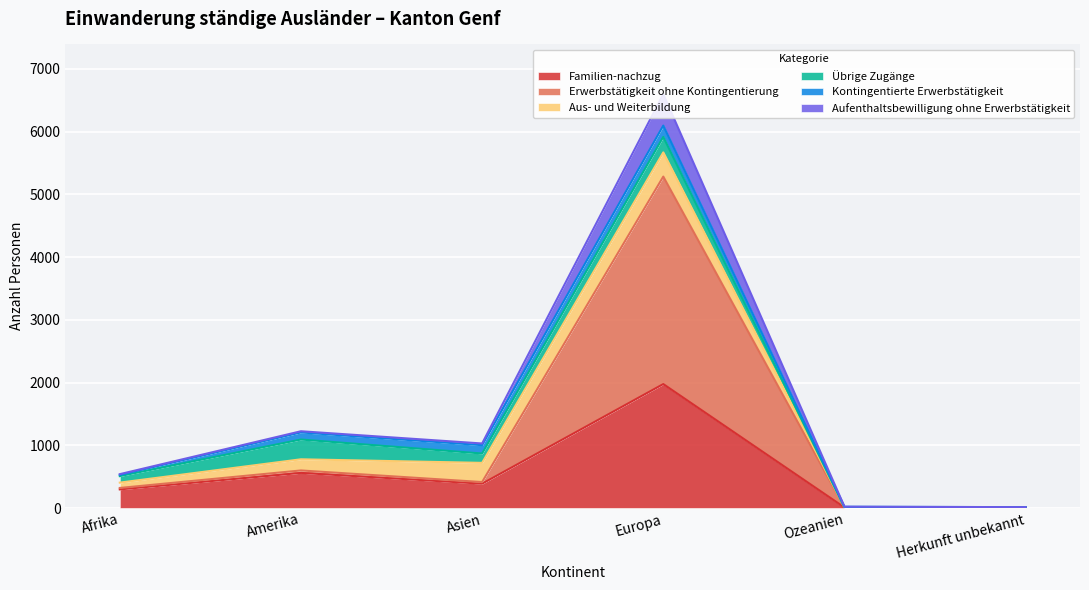

What is the label of the 2nd point from the left?

Amerika